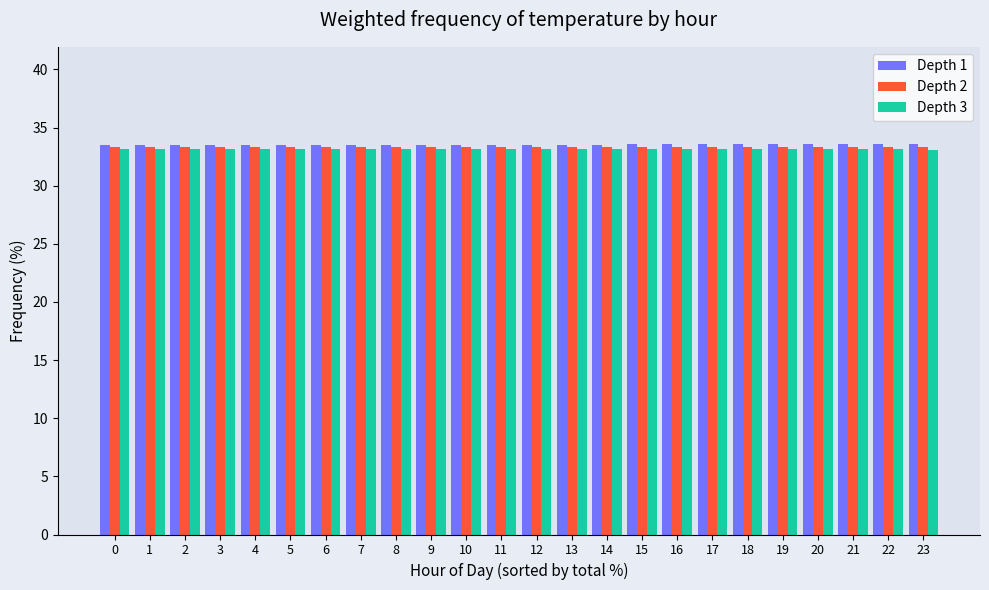

What is the average value of the Depth 2 series?

33.3